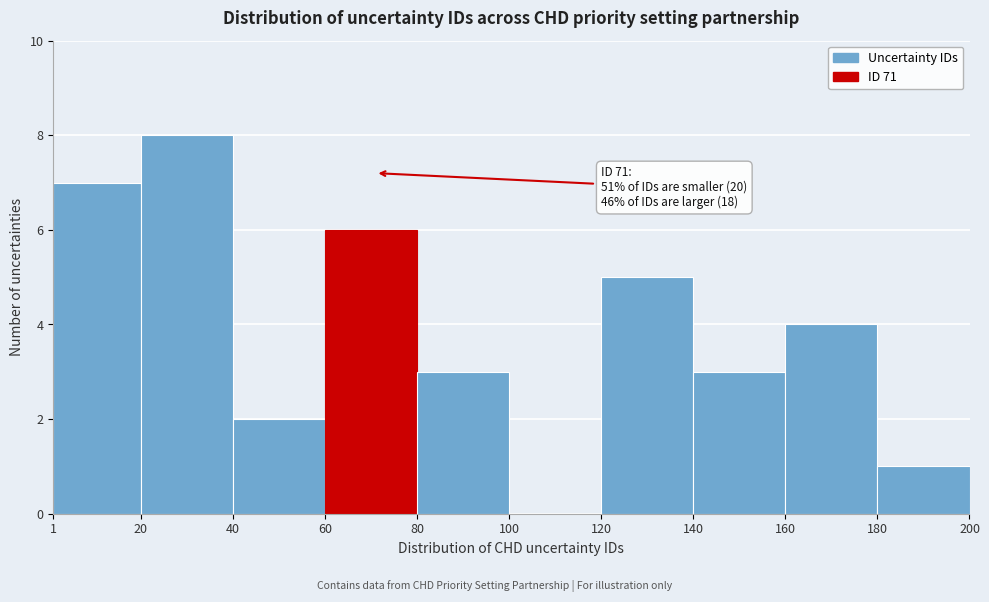

Which range on the x-axis has the tallest bar?

20 to 40